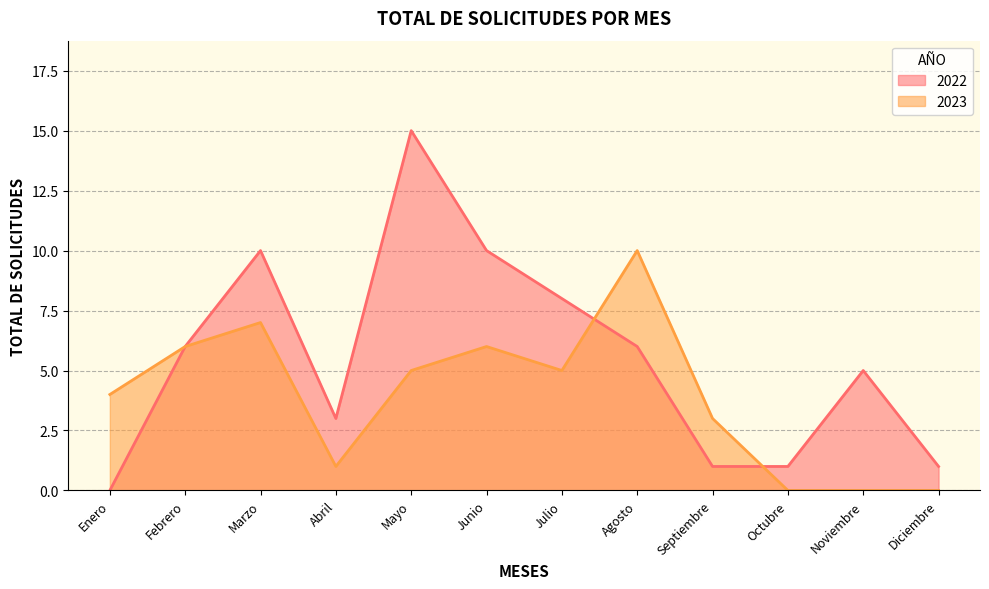

Which category has the lowest value in the 2023 series?

Octubre